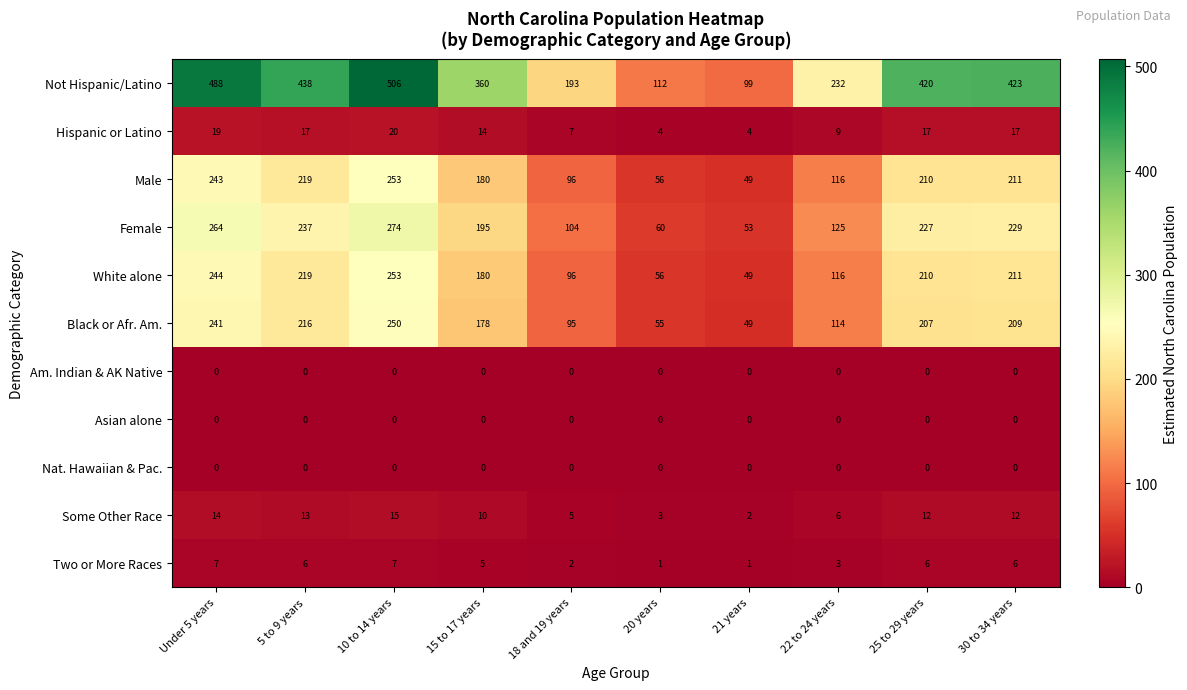

What value does the Female series have at 20 years, to the nearest 50?

50